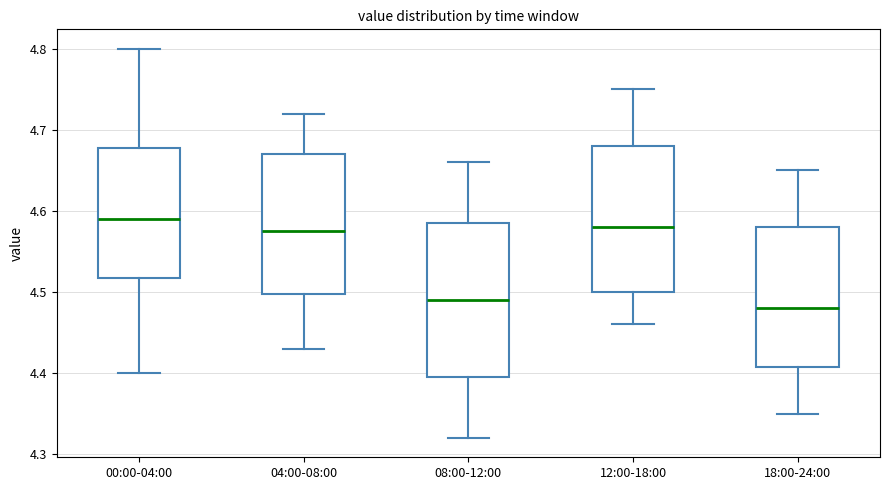

Reading left to right, transcribe this box plot: for each box, give where its median line is, the range the box spans, and where its two whiskers end, as read against the y-axis. The values are not printed on the chart, so give them approximately, as read against the axis.

00:00-04:00: median 4.59, box 4.52 to 4.68, whiskers 4.40 to 4.80
04:00-08:00: median 4.58, box 4.50 to 4.67, whiskers 4.43 to 4.72
08:00-12:00: median 4.49, box 4.40 to 4.59, whiskers 4.32 to 4.66
12:00-18:00: median 4.58, box 4.50 to 4.68, whiskers 4.46 to 4.75
18:00-24:00: median 4.48, box 4.41 to 4.58, whiskers 4.35 to 4.65